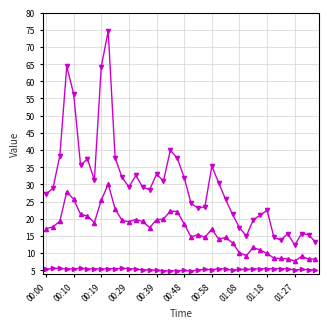

What is the maximum value shown in the chart?

74.6